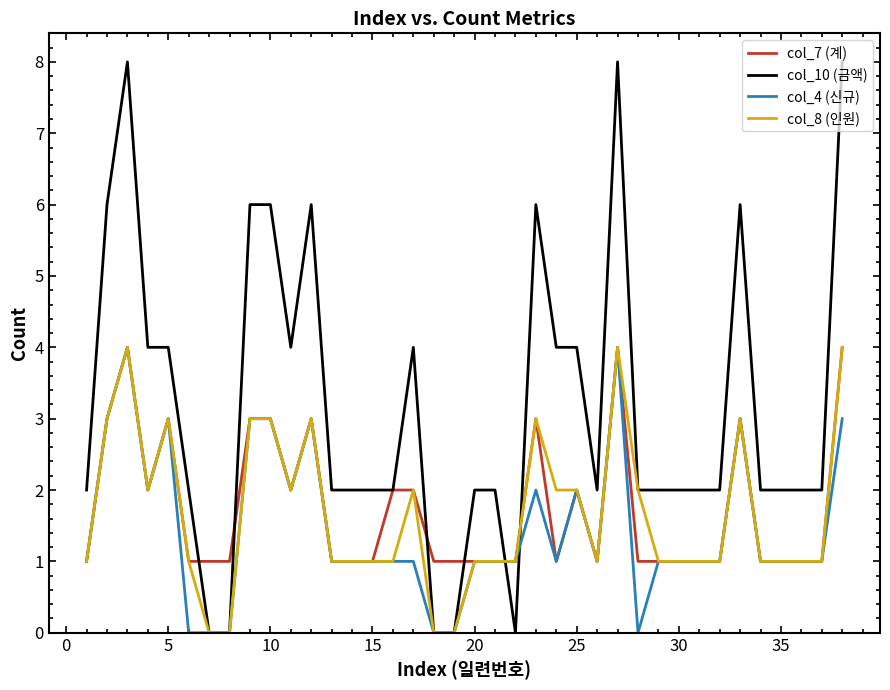

Which series has the largest total across all categories?

col_10 (금액)